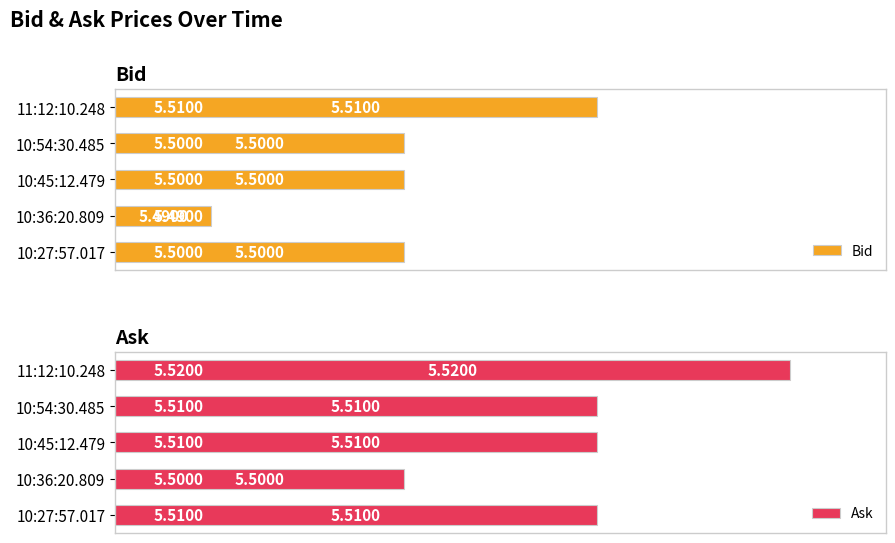

Reading right to left, what are all the values shown in this chart?

Bid: 5.5	5.5	5.5	5.5	5.5
Ask: 5.5	5.5	5.5	5.5	5.5